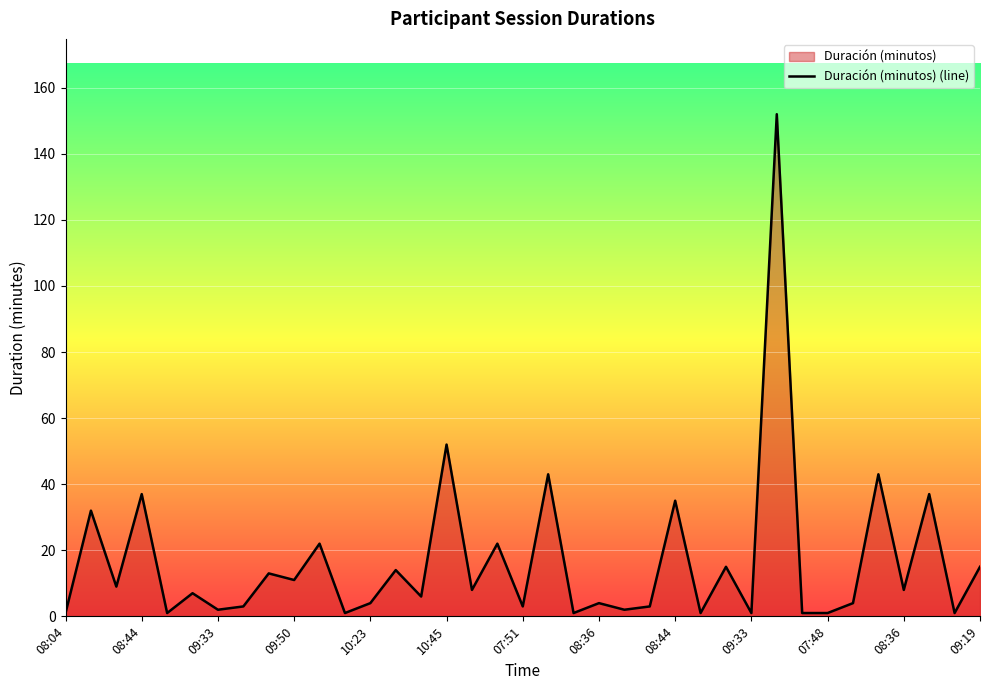

Reading left to right, list all the values displayed in this chart.

1	32	9	37	1	7	2	3	13	11	22	1	4	14	6	52	8	22	3	43	1	4	2	3	35	1	15	1	152	1	1	4	43	8	37	1	15